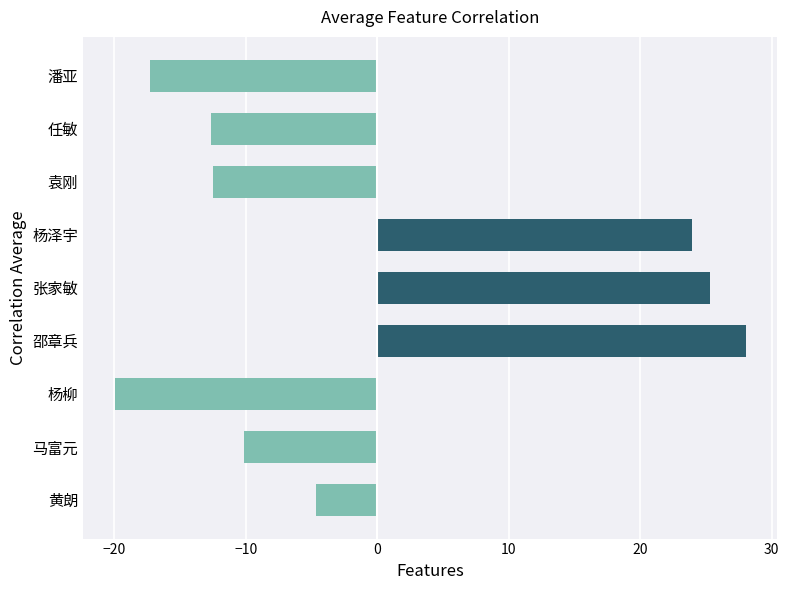

What is the difference between the maximum and second lowest values?

45.3